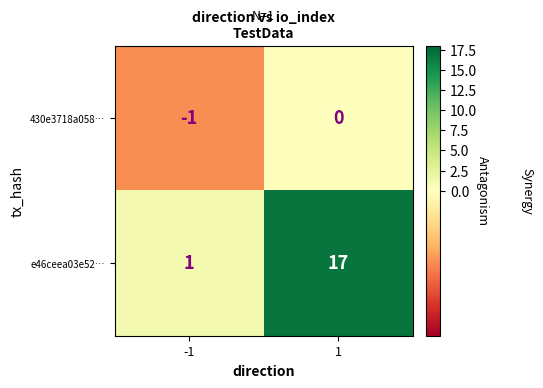

Reading right to left, list all the values displayed in this chart.

430e3718a058…: 1=0	-1=-1
e46ceea03e52…: 1=17	-1=1